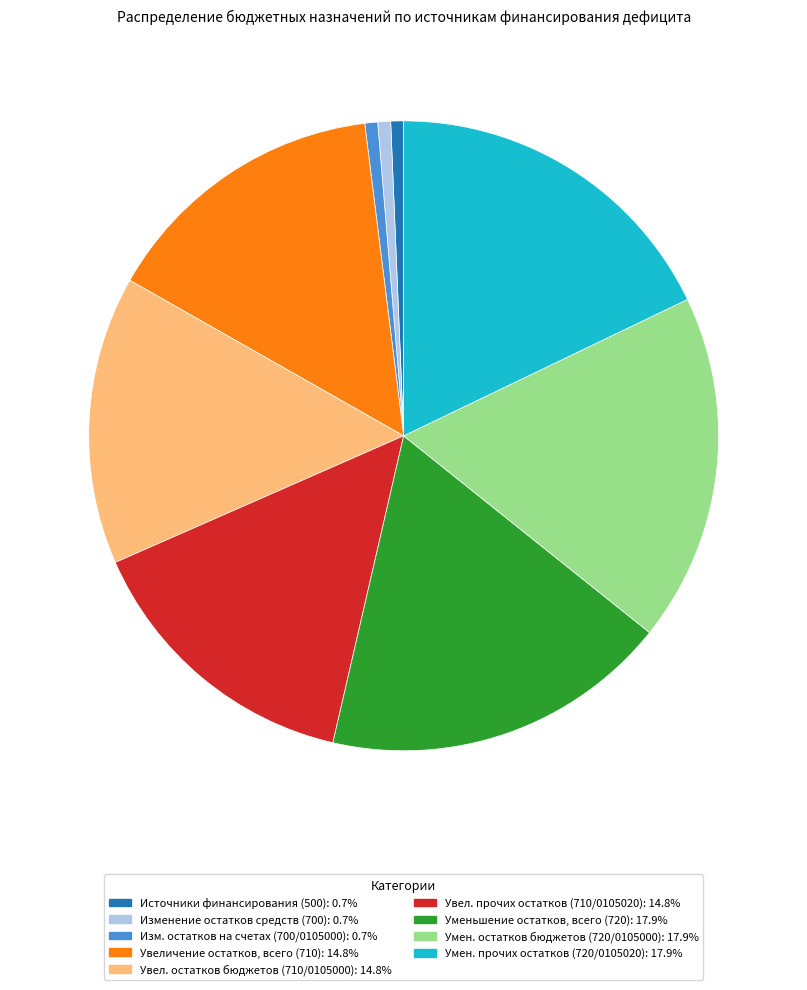

Does any single category account for the majority?

No